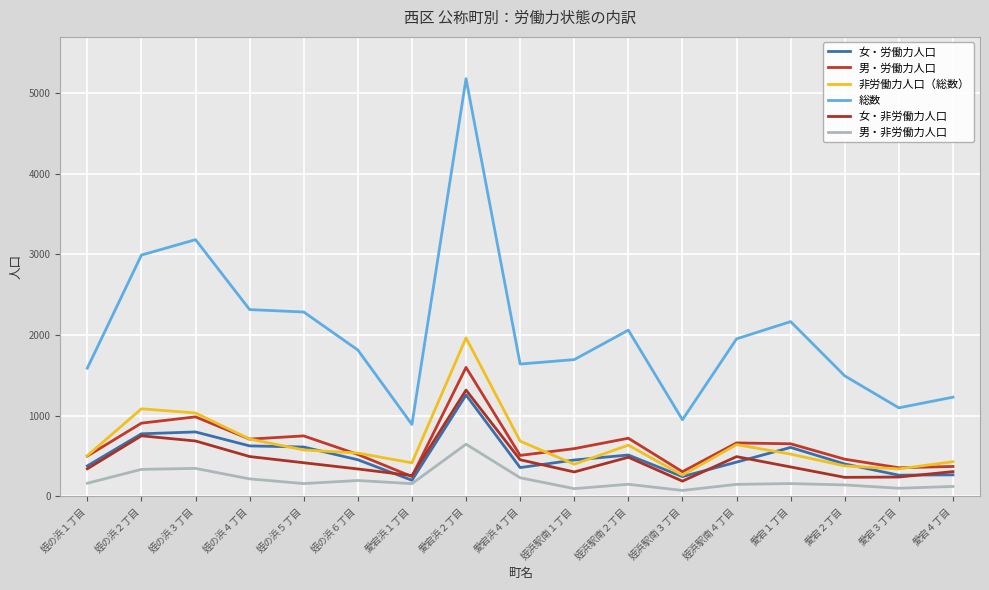

Which series has the largest total across all categories?

総数